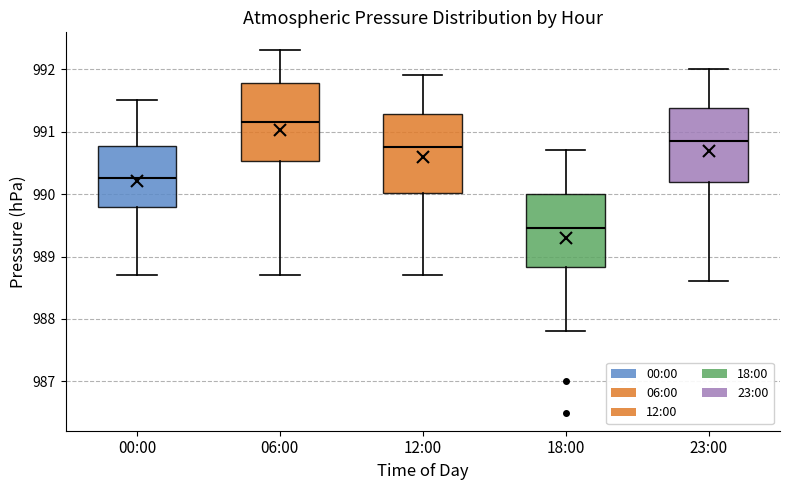

Reading left to right, transcribe this box plot: for each box, give where its median line is, the range the box spans, and where its two whiskers end, as read against the y-axis. The values are not printed on the chart, so give them approximately, as read against the axis.

00:00: median 990.3, box 989.8 to 990.8, whiskers 988.7 to 991.5
06:00: median 991.2, box 990.5 to 991.8, whiskers 988.7 to 992.3
12:00: median 990.8, box 990.0 to 991.3, whiskers 988.7 to 991.9
18:00: median 989.5, box 988.8 to 990.0, whiskers 987.8 to 990.7
23:00: median 990.9, box 990.2 to 991.4, whiskers 988.6 to 992.0